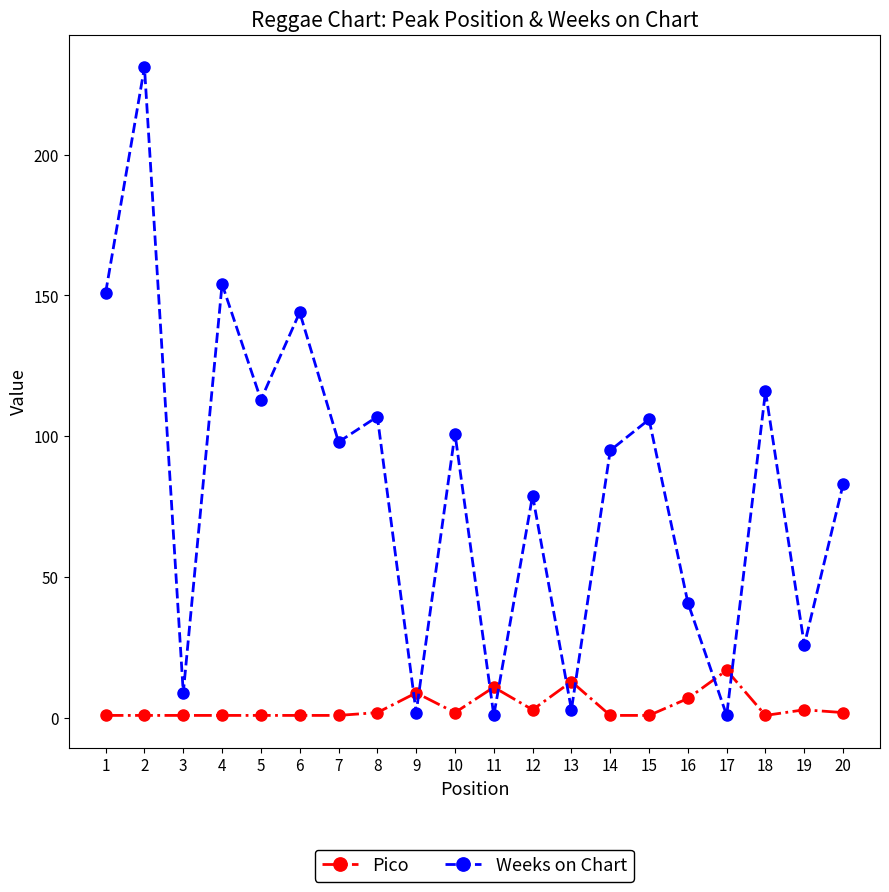

In Weeks on Chart, how many points are lower than both neighbors (excluding endpoints)?

8